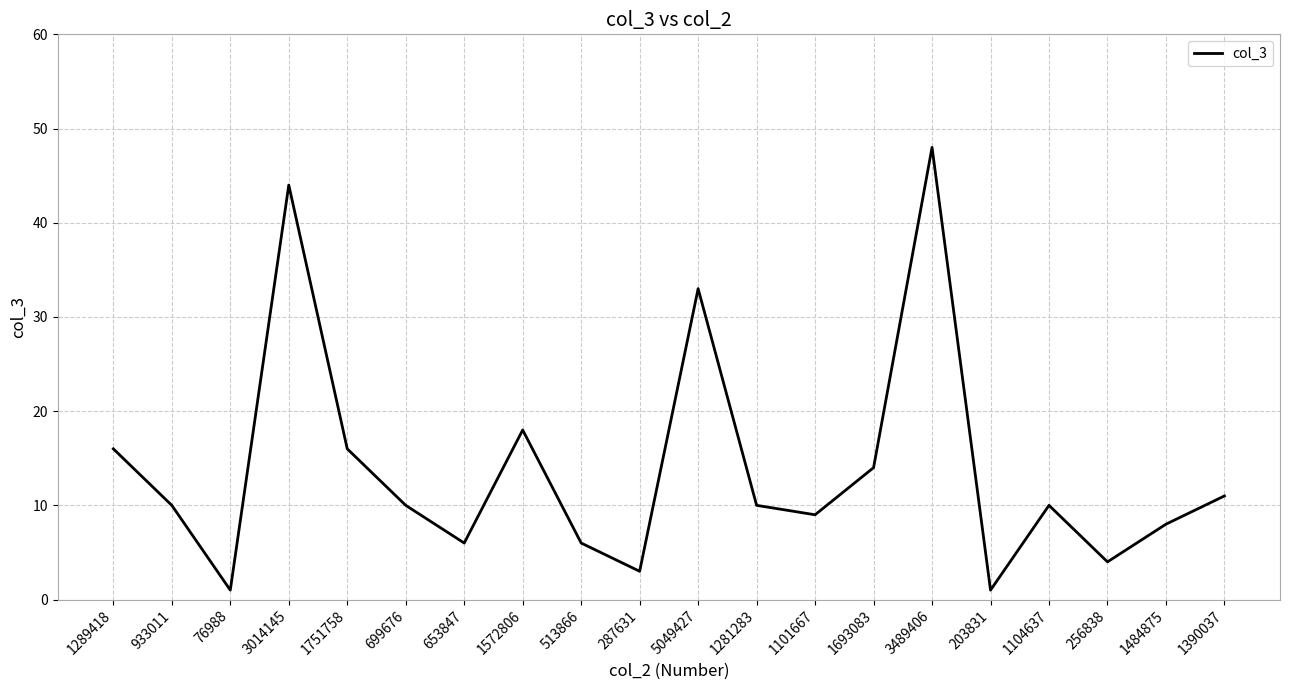

True or false: the data shows 10 at 1104637.

True